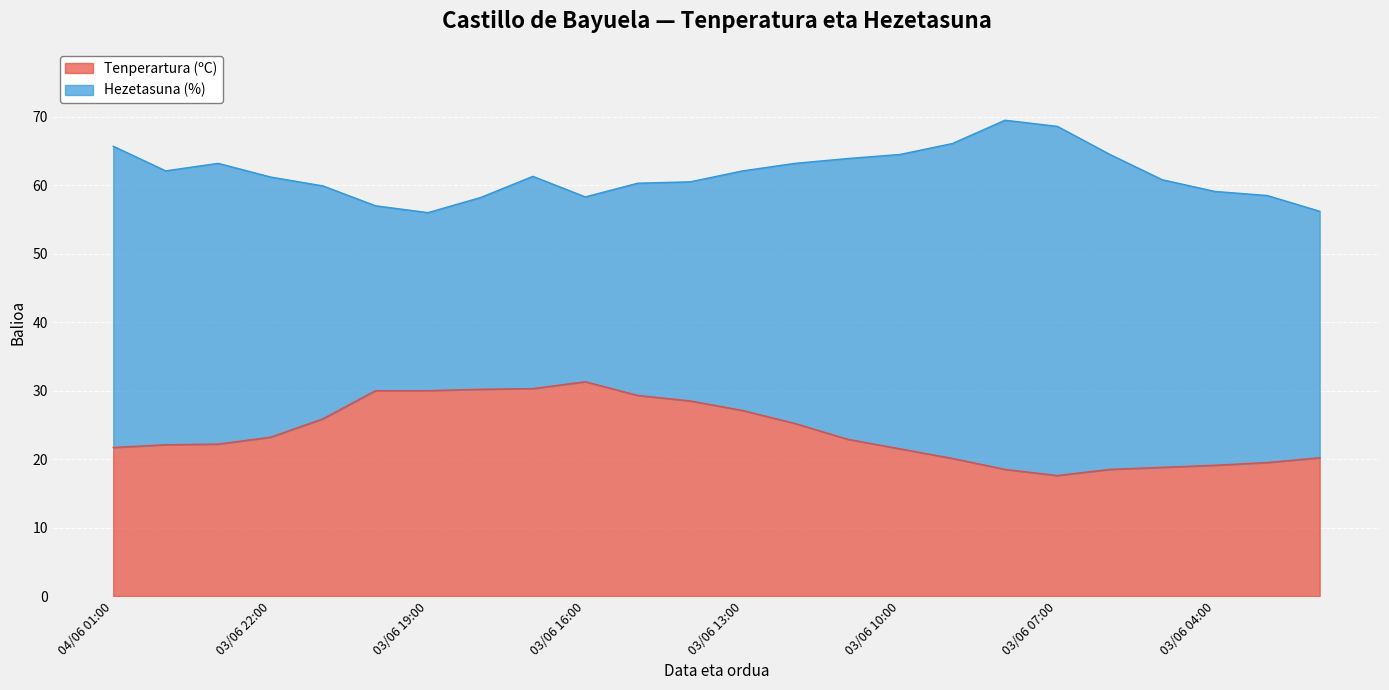

What is the total value across all series at 03/06 19:00?

56.0